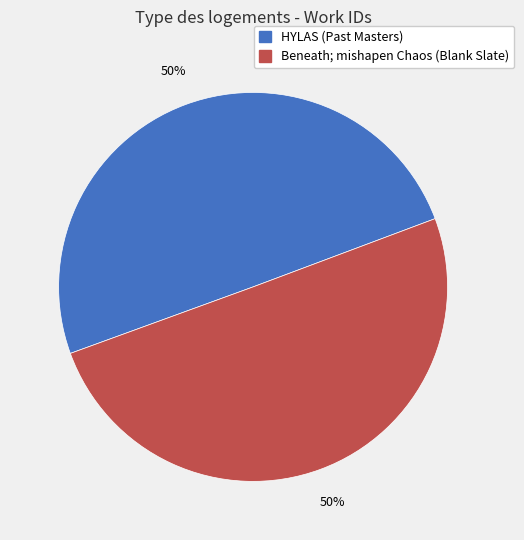

Approximately how many times larger is the value at Beneath; mishapen Chaos (Blank Slate) compared to HYLAS (Past Masters)?

1.0